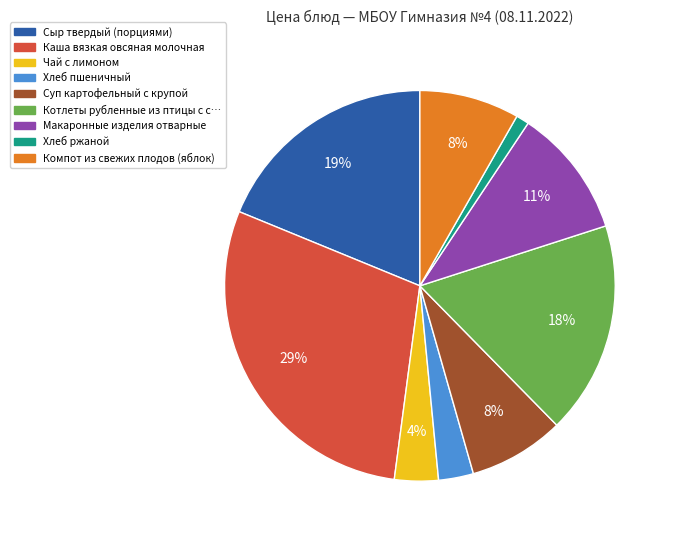

Is there any slice that represents more than half of the pie?

No